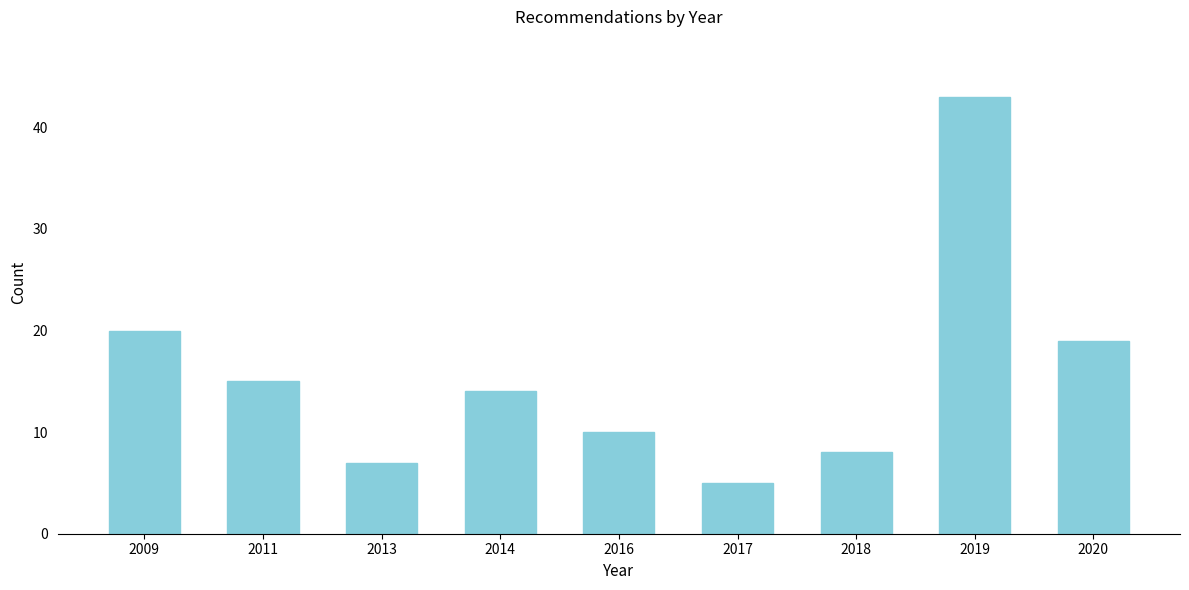

Reading left to right, transcribe all the data shown in this chart.

2009=20	2011=15	2013=7	2014=14	2016=10	2017=5	2018=8	2019=43	2020=19